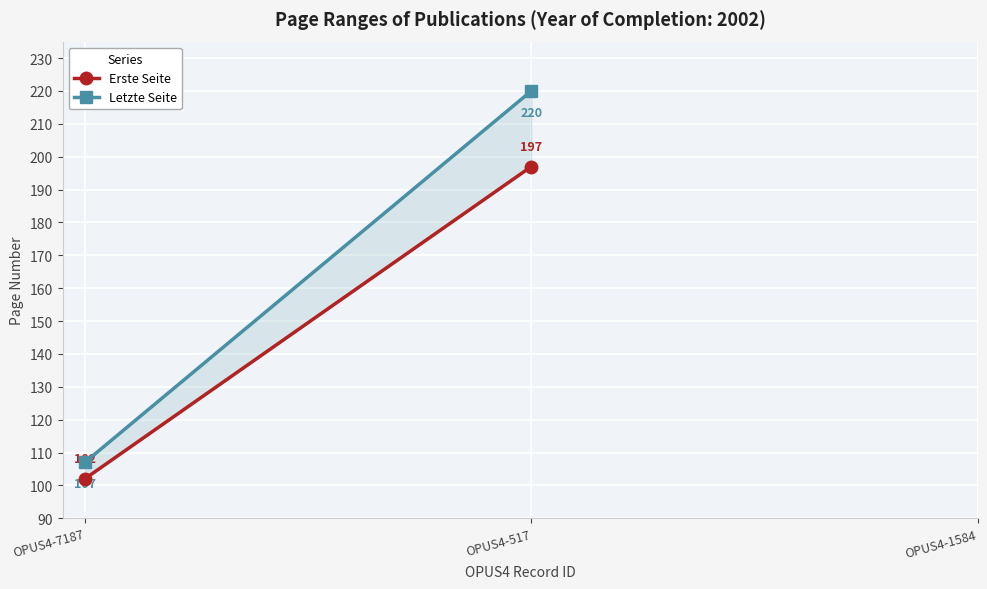

What is the total value across all series at OPUS4-7187?

209